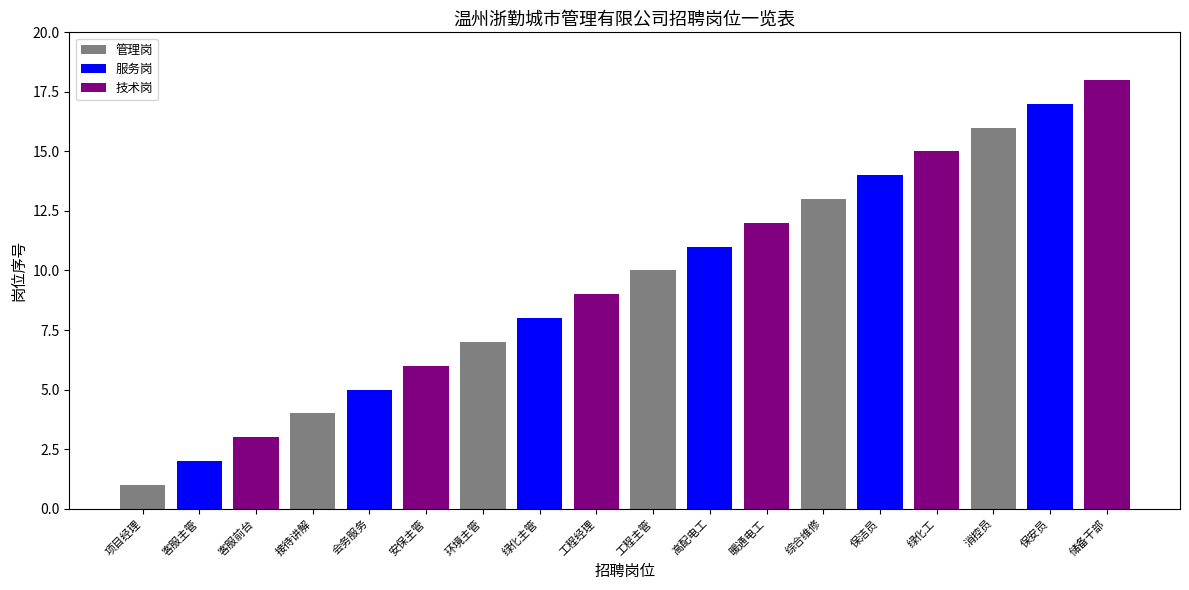

List the labels in order of value, smallest first.

项目经理, 客服主管, 客服前台, 接待讲解, 会务服务, 安保主管, 环境主管, 绿化主管, 工程经理, 工程主管, 高配电工, 暖通电工, 综合维修, 保洁员, 绿化工, 消控员, 保安员, 储备干部